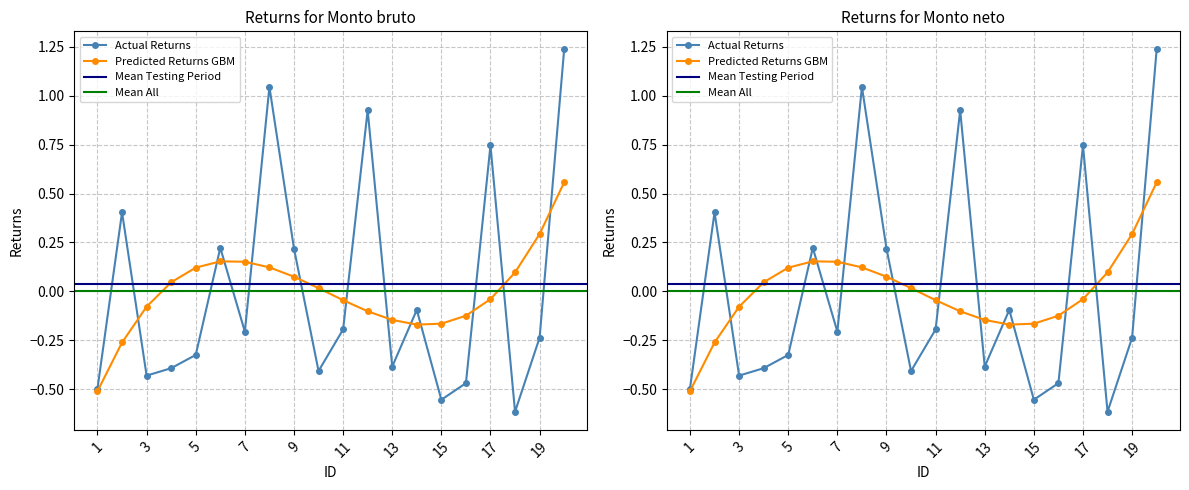

True or false: Monto neto de los ingresos and Monto bruto de los ingresos cross at least once.

False